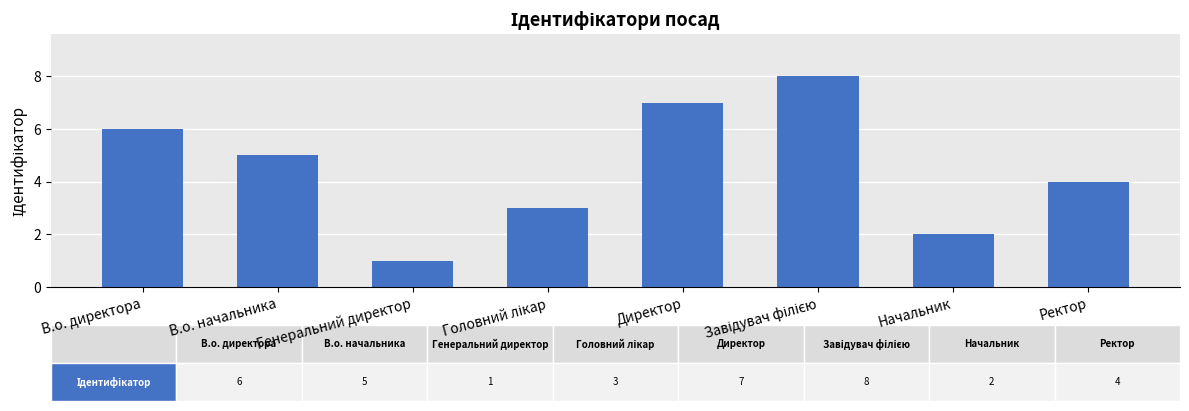

Between Начальник and Генеральний директор, which is larger?

Начальник